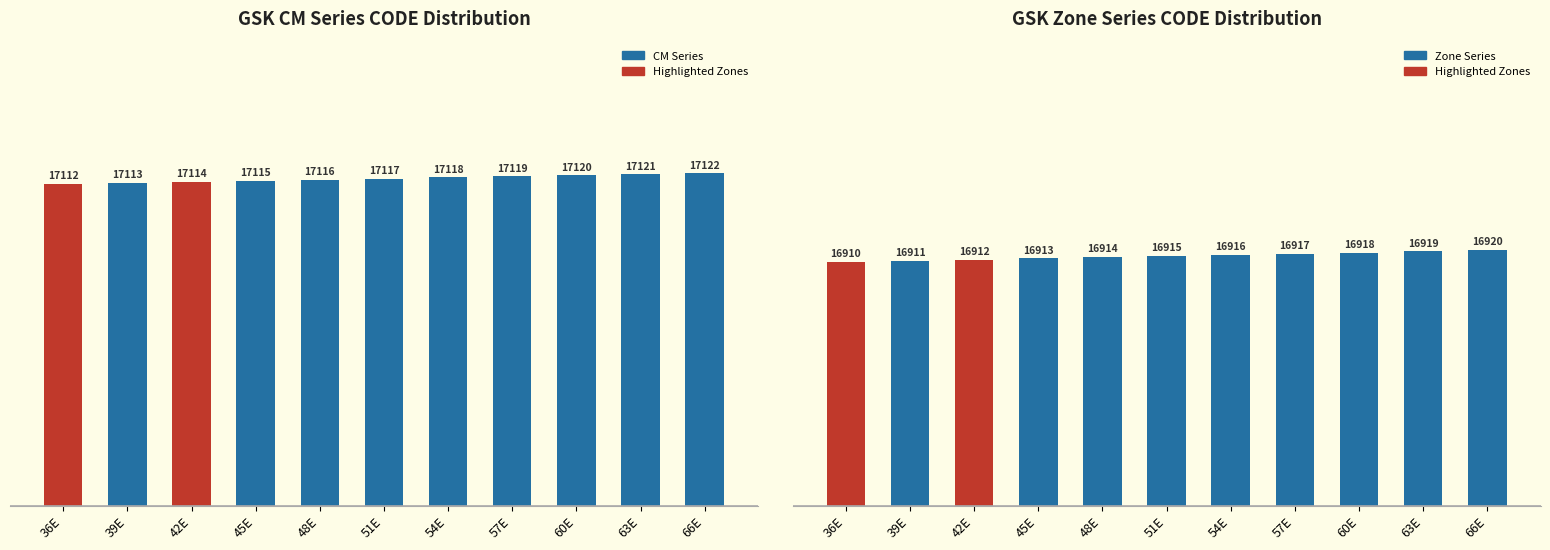

True or false: CM Series (17112-17133) has a value of 7629 at 36E.

False